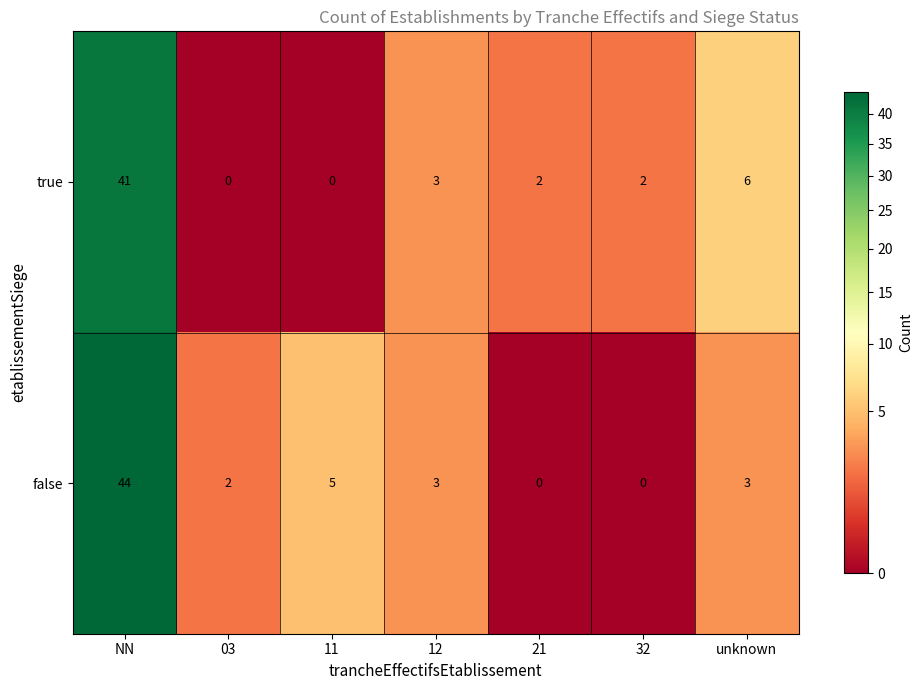

List the series in order of their peak value, lowest first.

true, false